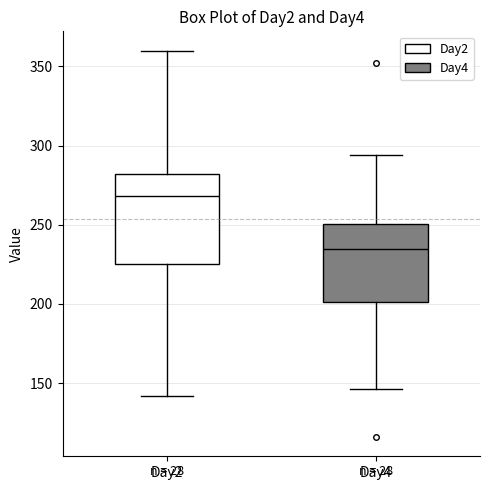

Reading left to right, transcribe this box plot: for each box, give where its median line is, the range the box spans, and where its two whiskers end, as read against the y-axis. The values are not printed on the chart, so give them approximately, as read against the axis.

Day2: median 270, box 225 to 280, whiskers 140 to 360
Day4: median 235, box 200 to 250, whiskers 145 to 295